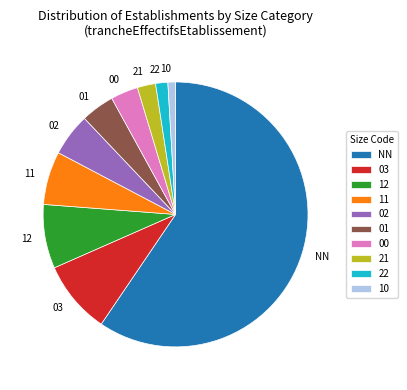

Is it true that 22 is 11% of the pie?

False